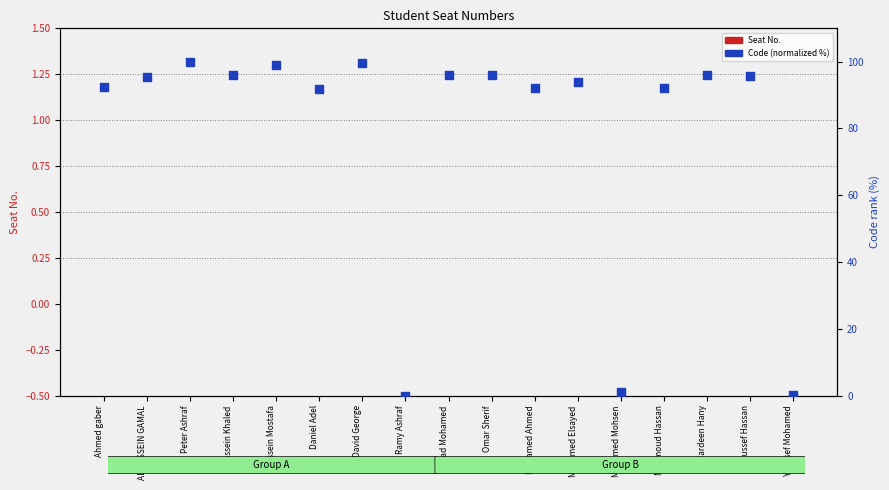

Which series has the largest total across all categories?

Code (normalized %)